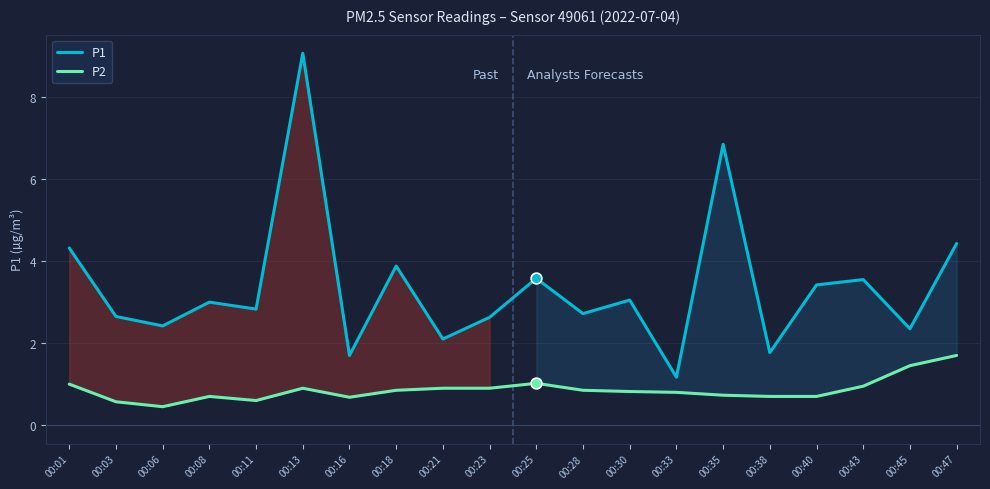

At how many categories does at least one series exceed 7?

1